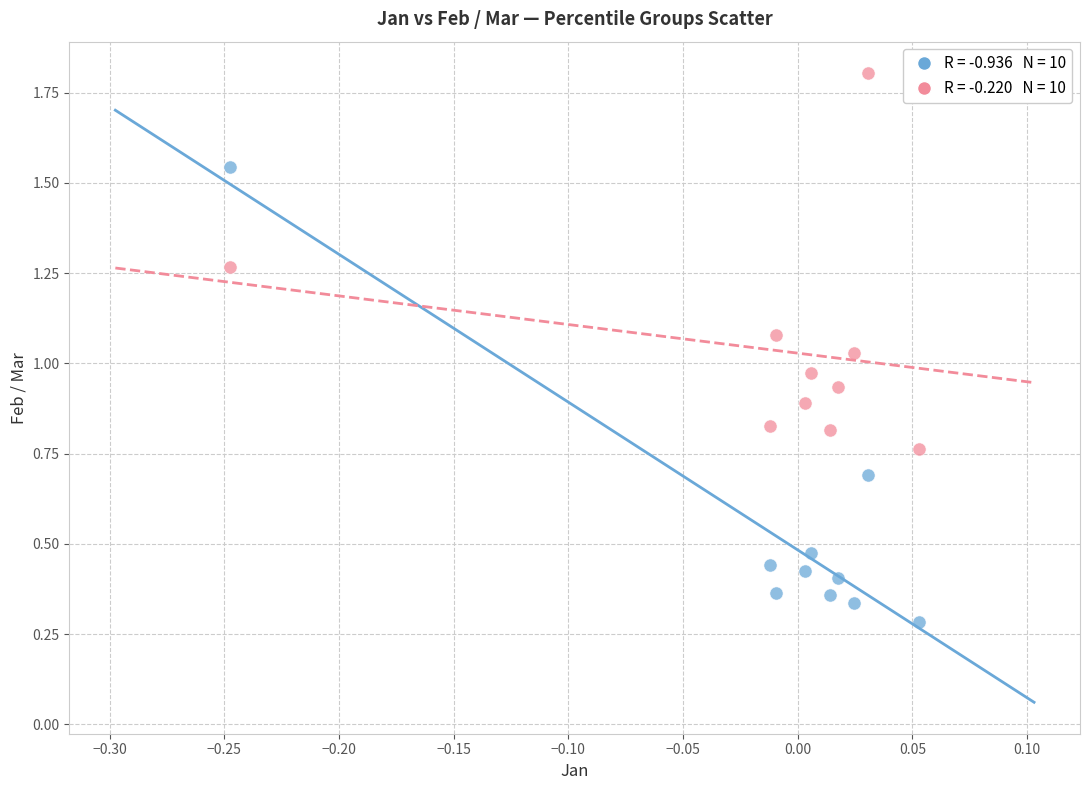

Count the number of points in this scatter plot.

20